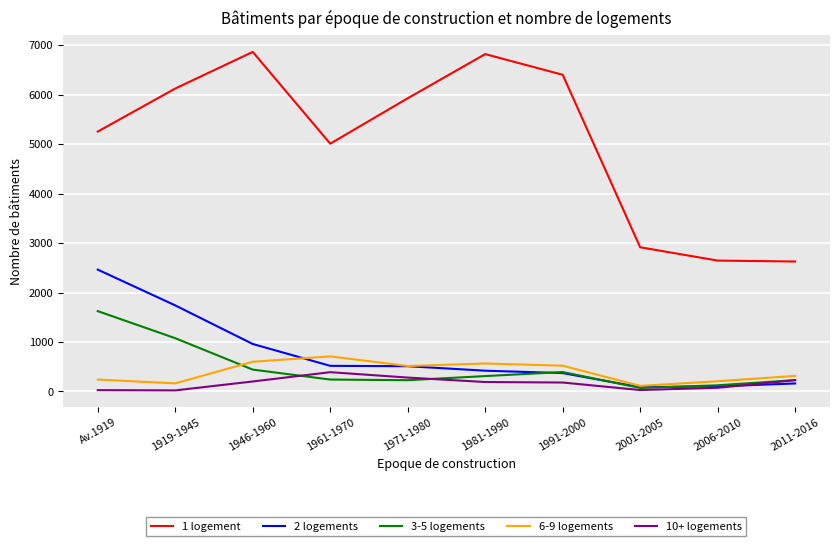

In 10+ logements, how many points are lower than both neighbors (excluding endpoints)?

2